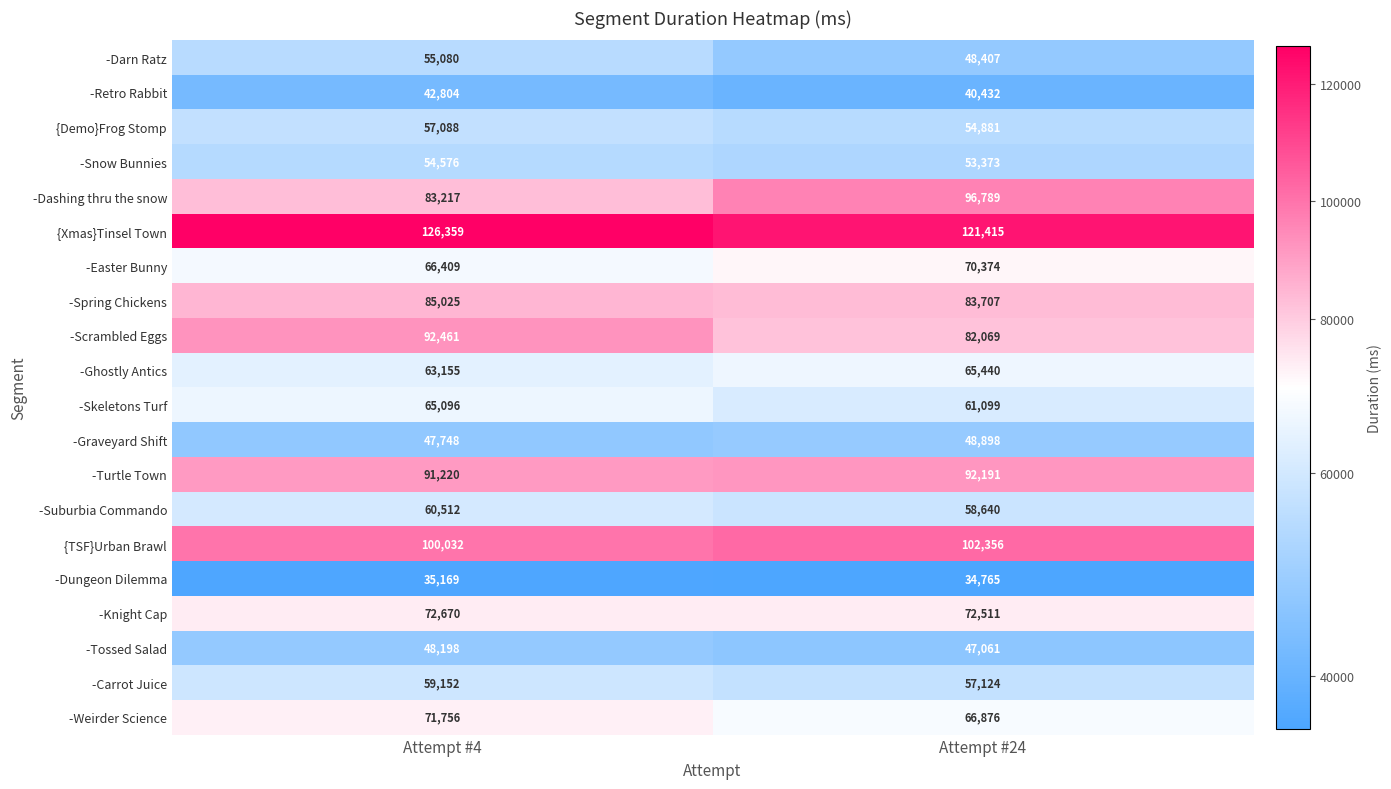

What value does the -Easter Bunny series have at Attempt #24, to the nearest 50?

70350